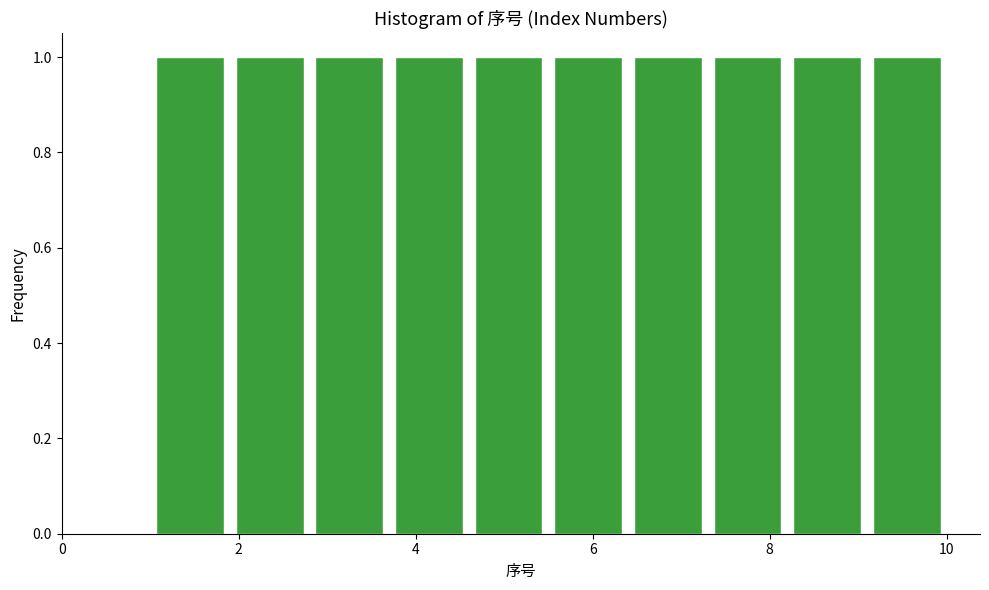

How tall is the bar that spans 2.8 to 3.7 on the x-axis? Neither the bar edges nor the heights are printed on the chart, so give them approximately, as read against the axes.

1